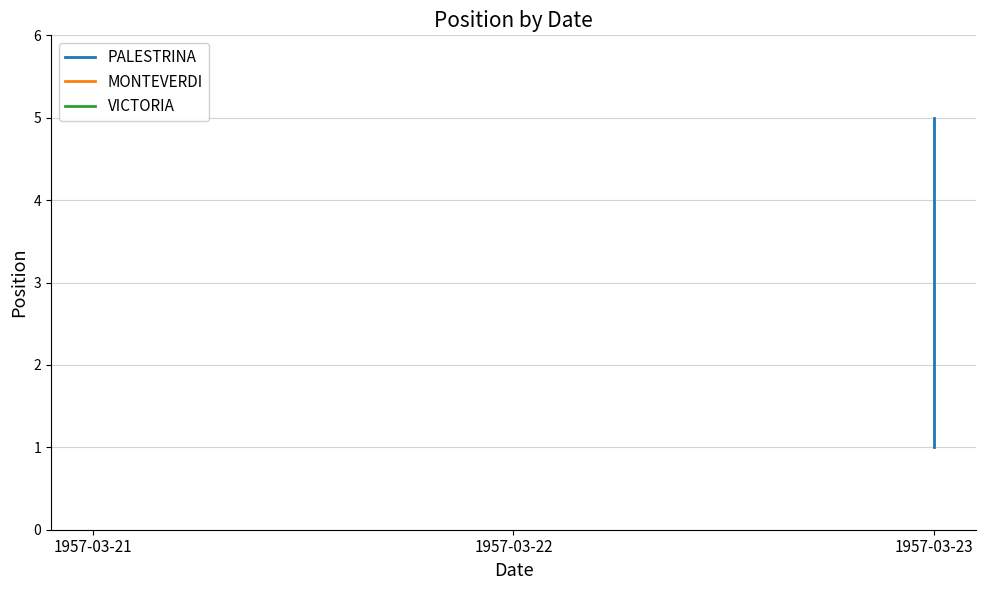

What is the sum of the values at 1957-03-21 and 1957-03-23?

6